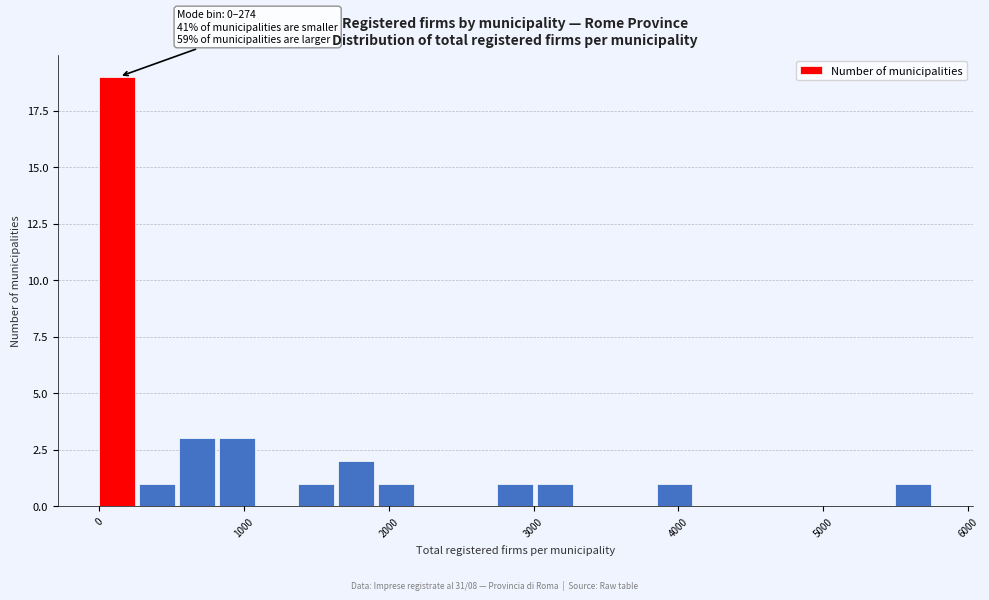

Around what value on the x-axis is the tallest bar? Give the approximate position of its centre, as read against the axis.

100